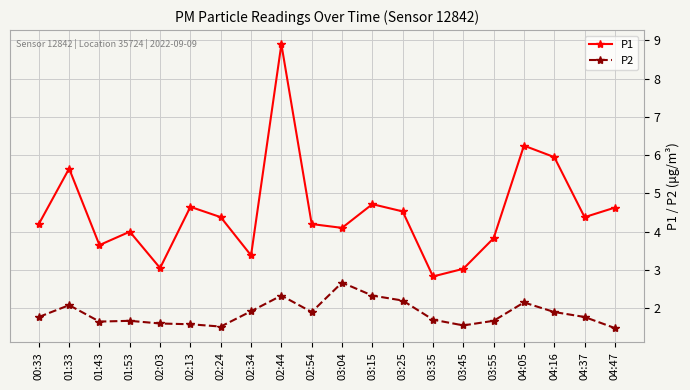

Which series has the widest spread of values?

P1